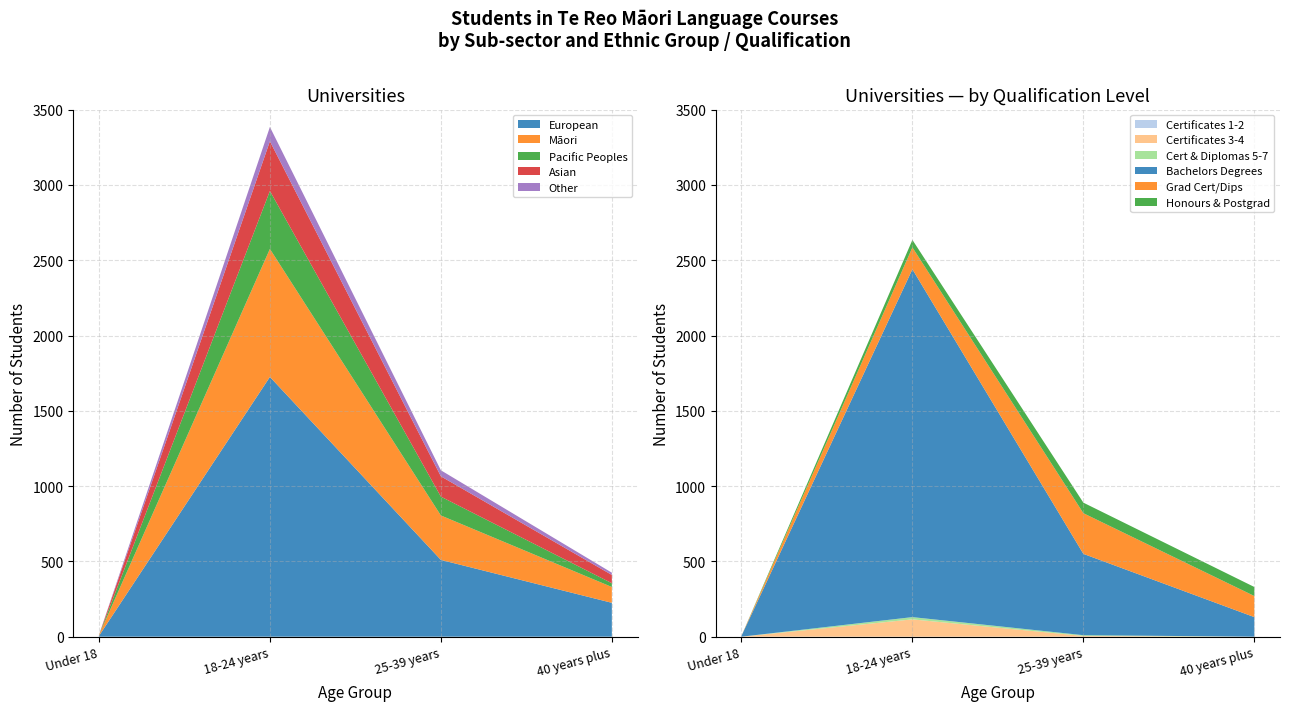

Reading left to right, what are all the values shown in this chart?

Certificates 1-2 (Female): Under 18 years=0	18-24 years=0	25-39 years=0	40 years plus=0	Total=0
Certificates 3-4 (Total): Under 18 years=0	18-24 years=115	25-39 years=5	40 years plus=0	Total=120
Certificates & diplomas 5-7 (Total): Under 18 years=0	18-24 years=15	25-39 years=5	40 years plus=0	Total=15
Bachelors degrees (Total): Under 18 years=5	18-24 years=2310	25-39 years=540	40 years plus=130	Total=2980
Graduate cert/dips (Total): Under 18 years=0	18-24 years=145	25-39 years=270	40 years plus=140	Total=560
Honours & postgrad (Total): Under 18 years=0	18-24 years=50	25-39 years=70	40 years plus=60	Total=180